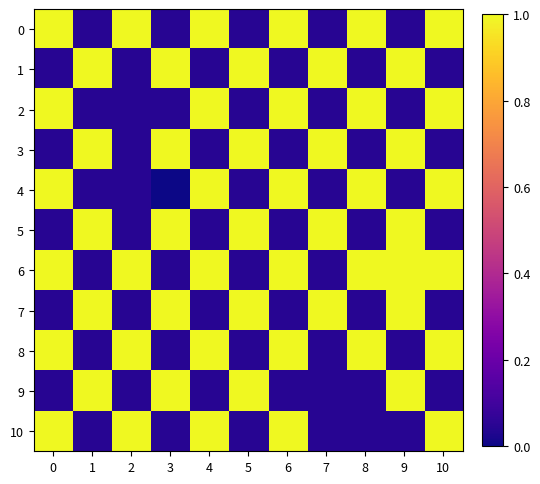

Reading left to right, list all the values displayed in this chart.

0: 0=1.0	1=0.0	2=1.0	3=0.0	4=1.0	5=0.0	6=1.0	7=0.0	8=1.0	9=0.0	10=1.0
1: 0=0.0	1=1.0	2=0.0	3=1.0	4=0.0	5=1.0	6=0.0	7=1.0	8=0.0	9=1.0	10=0.0
2: 0=1.0	1=0.0	2=0.0	3=0.0	4=1.0	5=0.0	6=1.0	7=0.0	8=1.0	9=0.0	10=1.0
3: 0=0.0	1=1.0	2=0.0	3=1.0	4=0.0	5=1.0	6=0.0	7=1.0	8=0.0	9=1.0	10=0.0
4: 0=1.0	1=0.0	2=0.0	3=0.0	4=1.0	5=0.0	6=1.0	7=0.0	8=1.0	9=0.0	10=1.0
5: 0=0.0	1=1.0	2=0.0	3=1.0	4=0.0	5=1.0	6=0.0	7=1.0	8=0.0	9=1.0	10=0.0
6: 0=1.0	1=0.0	2=1.0	3=0.0	4=1.0	5=0.0	6=1.0	7=0.0	8=1.0	9=1.0	10=1.0
7: 0=0.0	1=1.0	2=0.0	3=1.0	4=0.0	5=1.0	6=0.0	7=1.0	8=0.0	9=1.0	10=0.0
8: 0=1.0	1=0.0	2=1.0	3=0.0	4=1.0	5=0.0	6=1.0	7=0.0	8=1.0	9=0.0	10=1.0
9: 0=0.0	1=1.0	2=0.0	3=1.0	4=0.0	5=1.0	6=0.0	7=0.0	8=0.0	9=1.0	10=0.0
10: 0=1.0	1=0.0	2=1.0	3=0.0	4=1.0	5=0.0	6=1.0	7=0.0	8=0.0	9=0.0	10=1.0